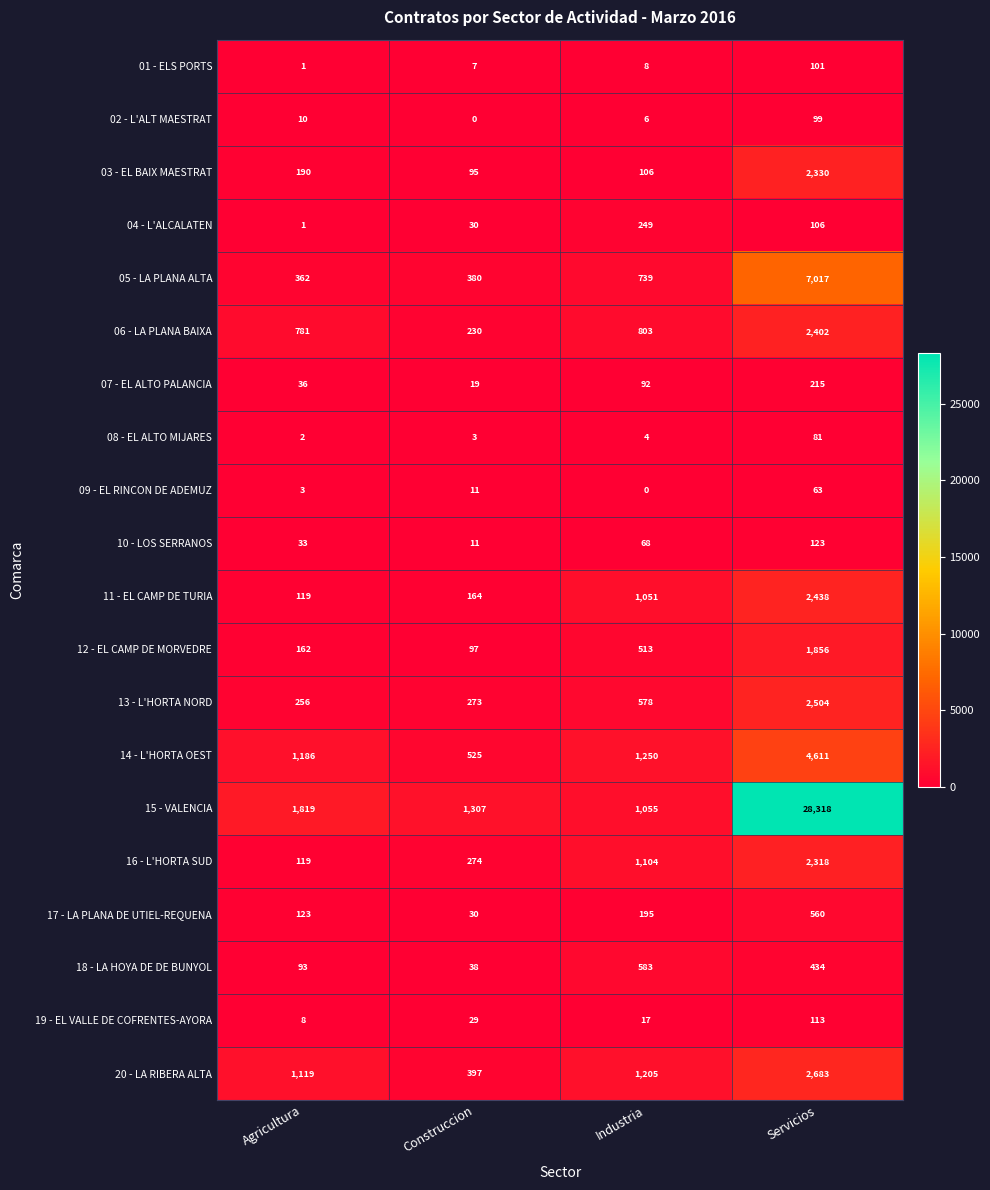

Is it true that 09 - EL RINCON DE ADEMUZ equals 20 at Construccion?

False